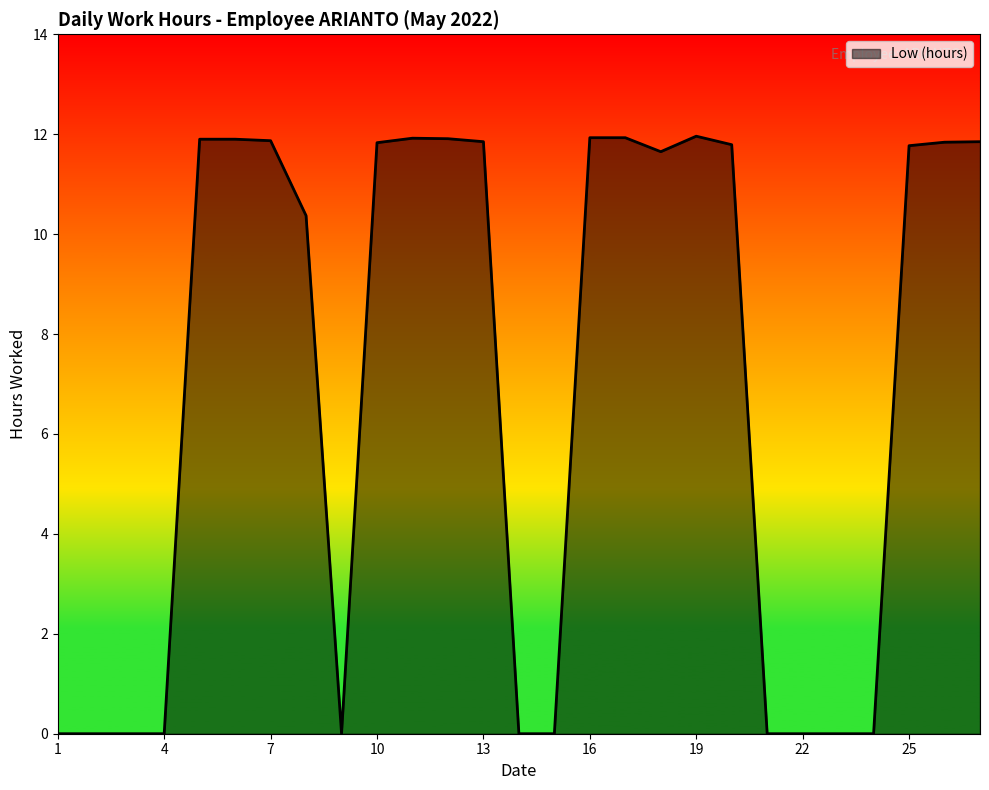

At which label does the data first exceed 11?

5